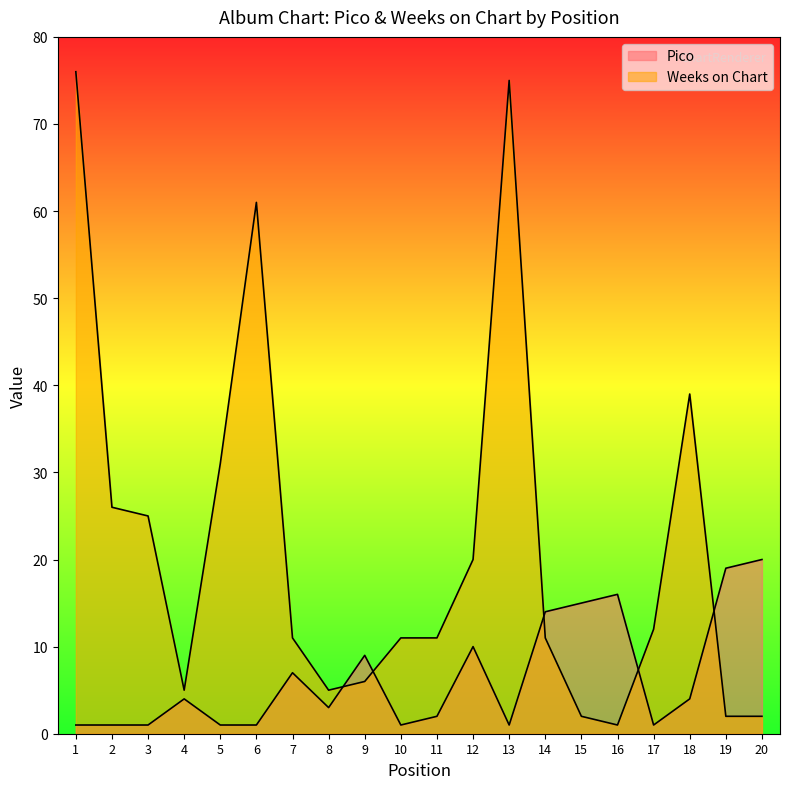

How many interior local peaks does the Pico series have?

5